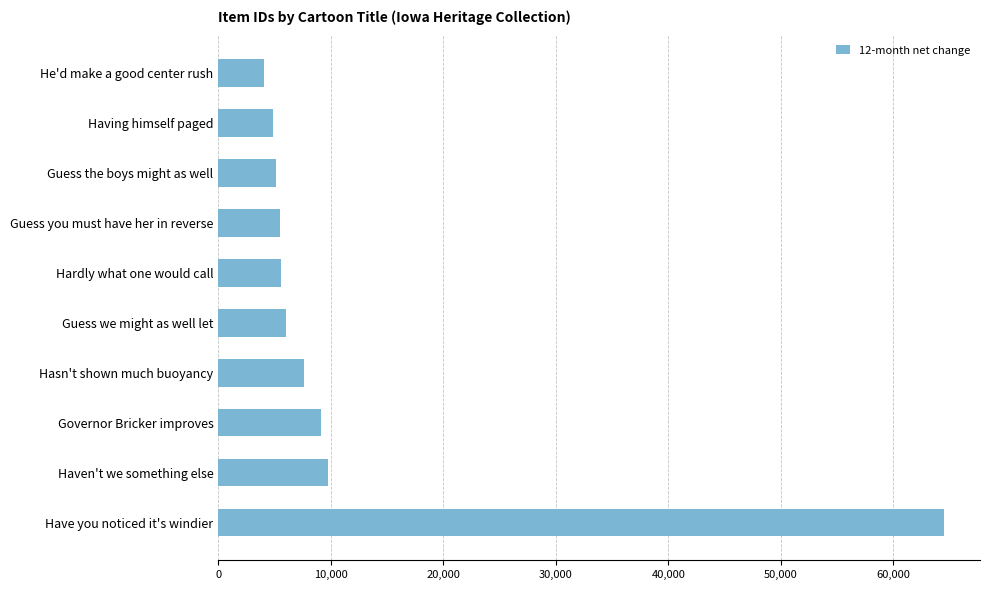

What is the average value?

12205